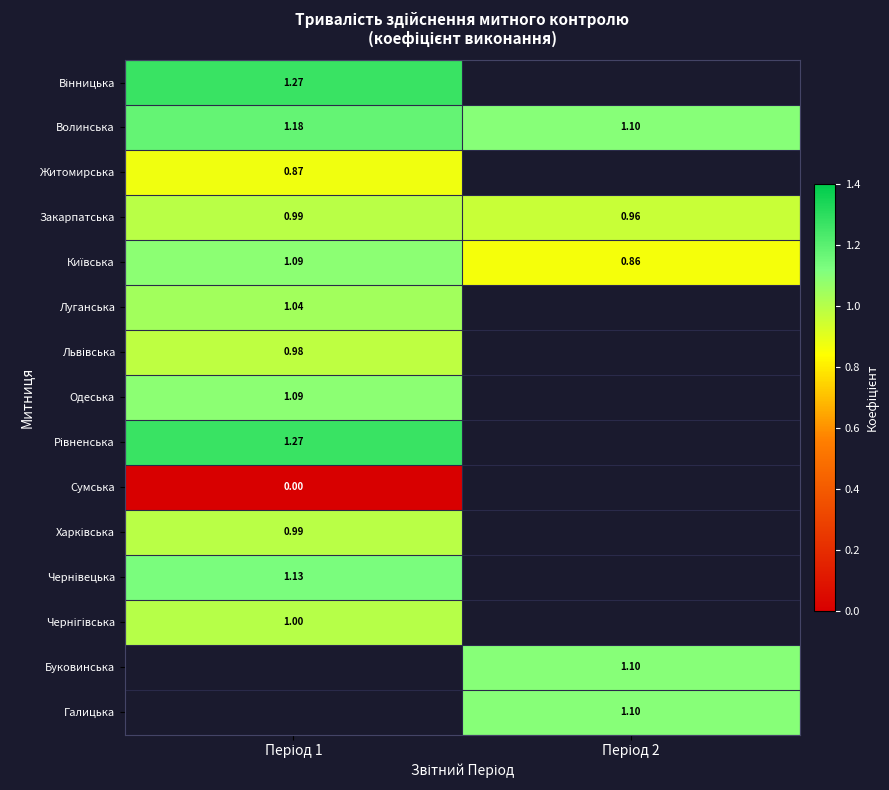

Which series has the largest total across all categories?

Волинська